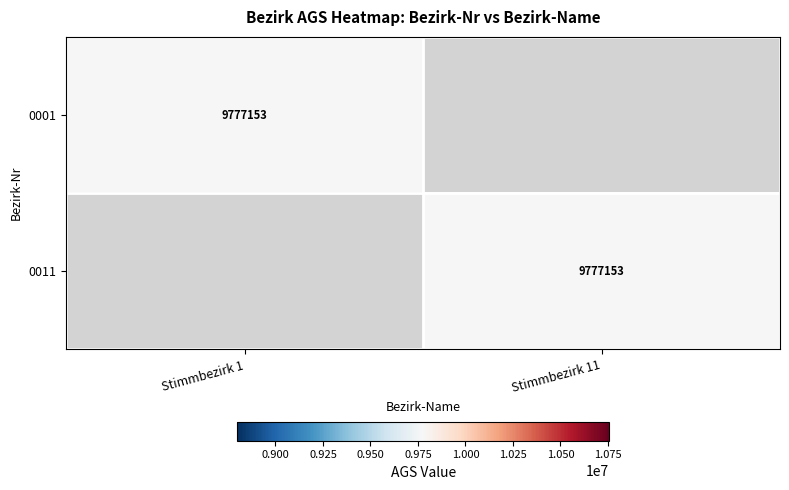

Is it true that 0001 equals 9777153 at Stimmbezirk 1?

True